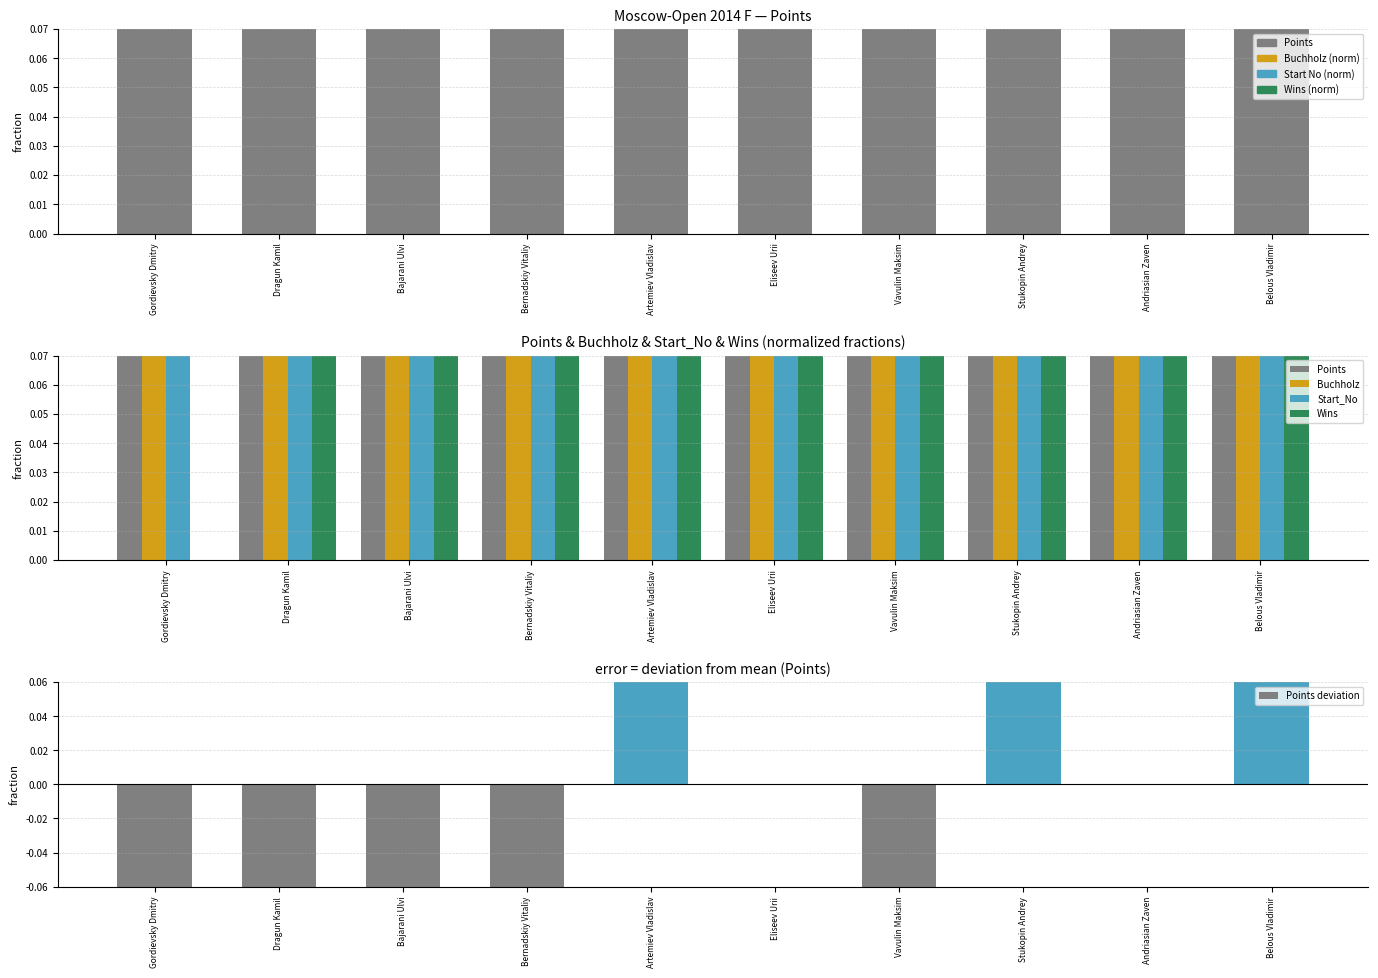

Are the bars grouped side by side (vs. stacked)?

Yes